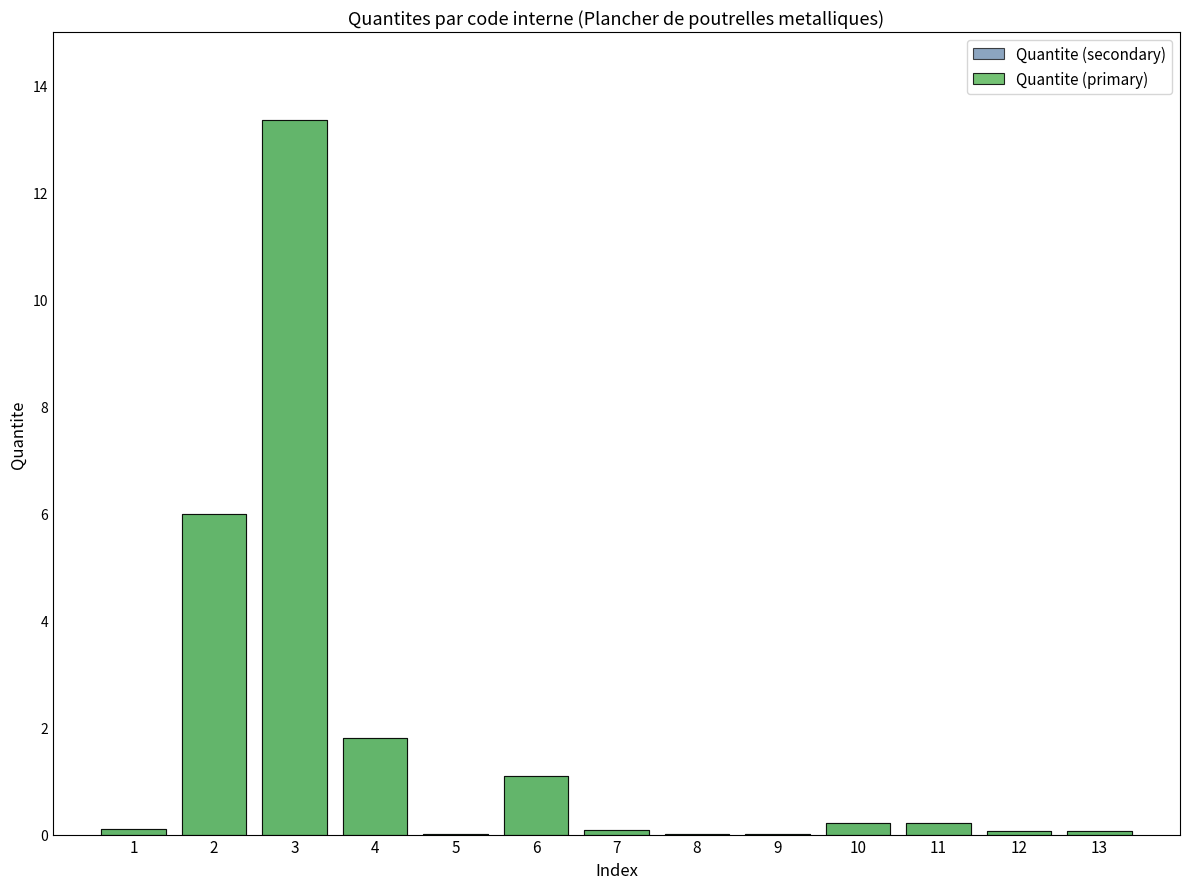

Is it true that Quantite (primary) equals 0.1 at 13?

True